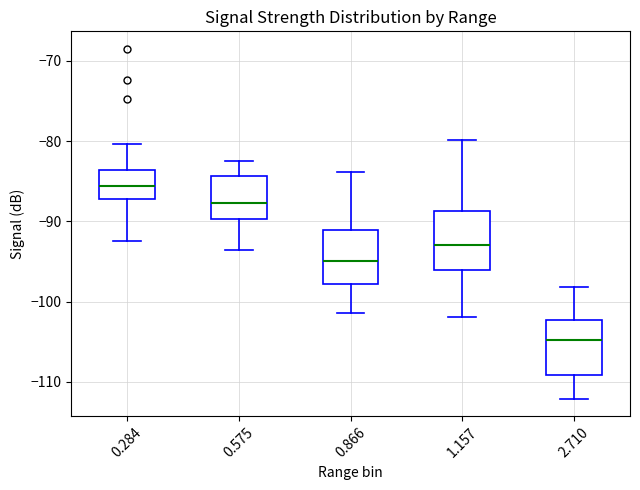

Which box's median line is the lowest?

2.710